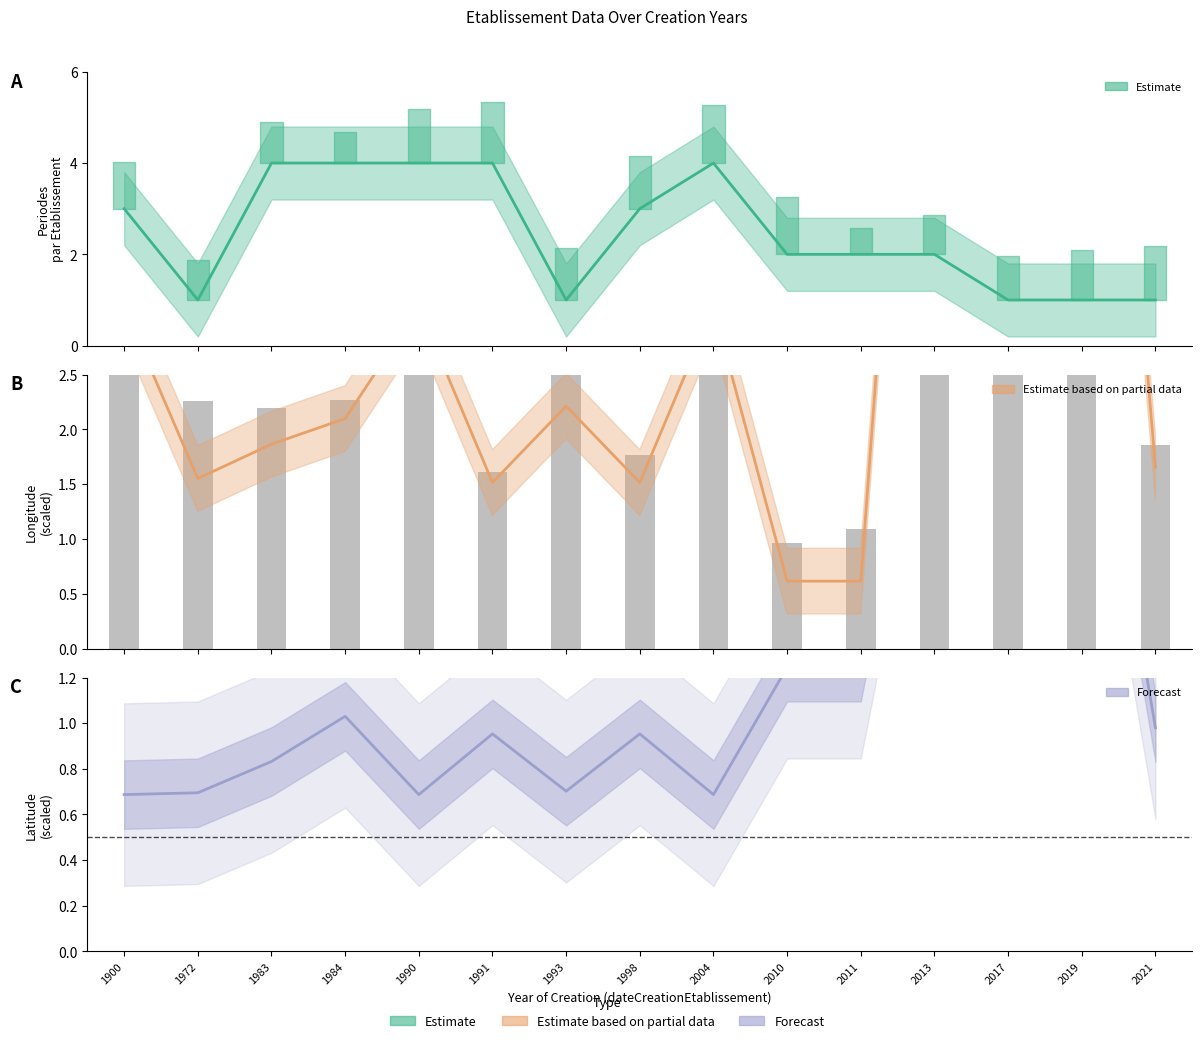

Does the chart contain stacked bars?

No